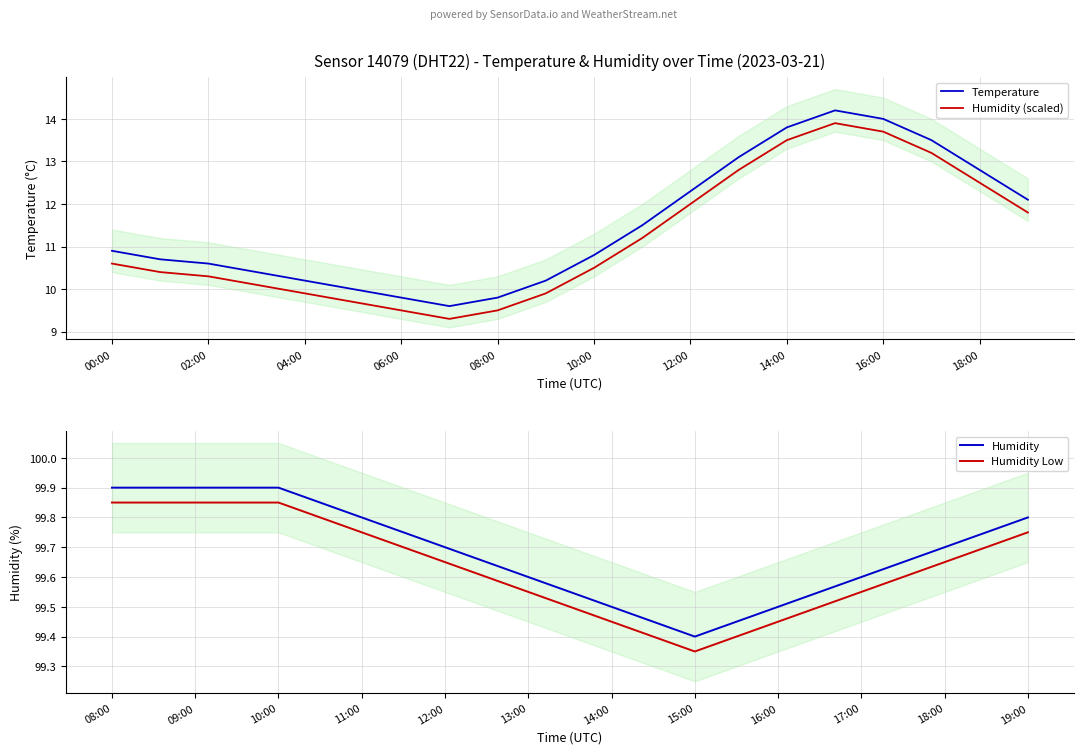

The value at 18:00 is 12.8. True or false?

True